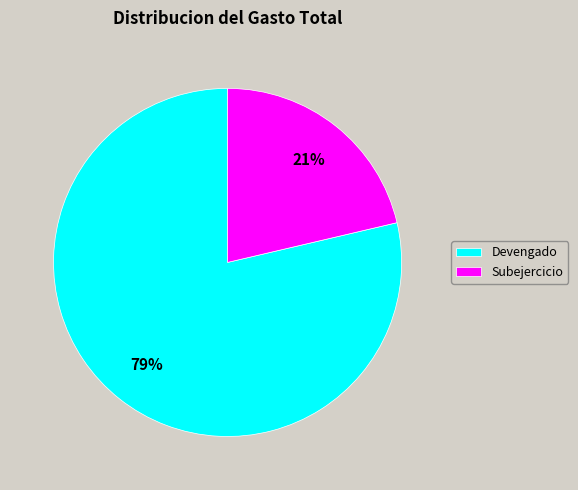

What percentage is the Devengado slice, to the nearest percent?

79%